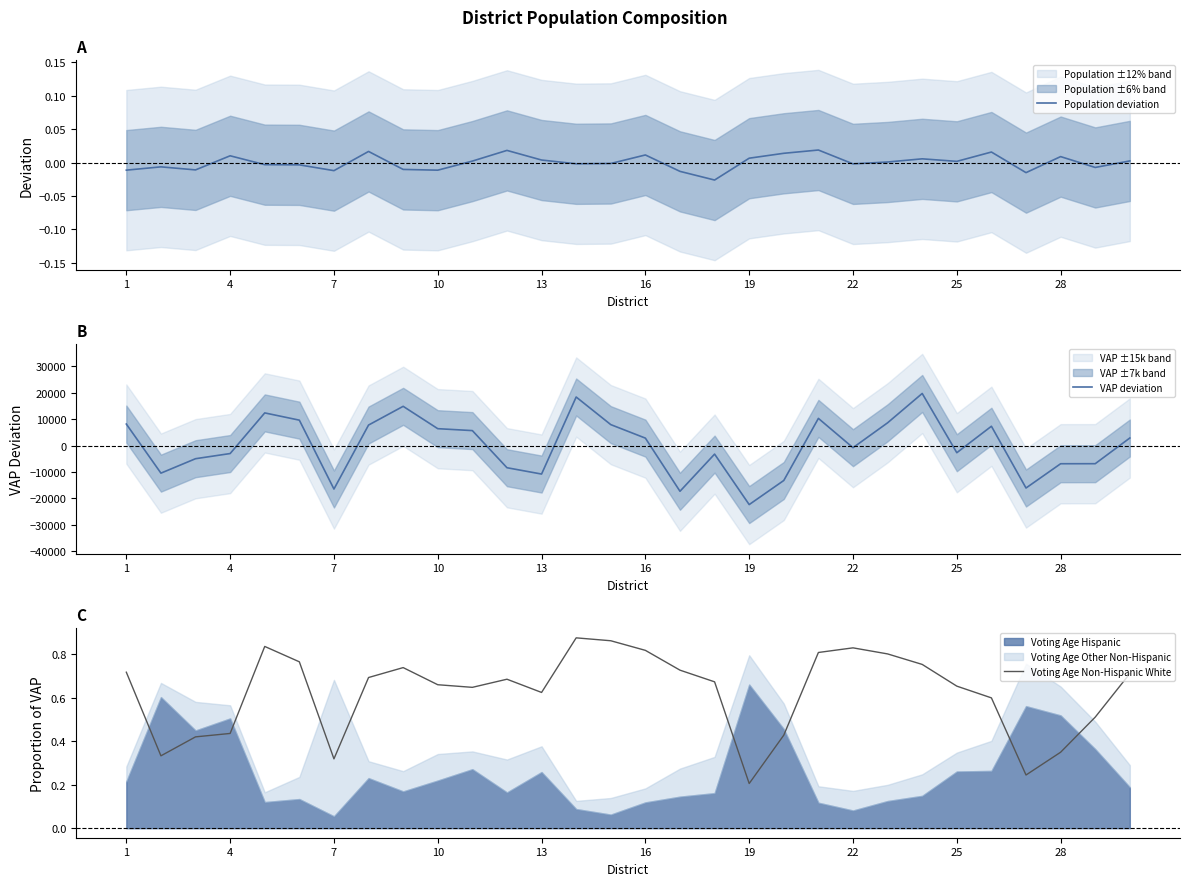

How many lines are shown in the chart?

3